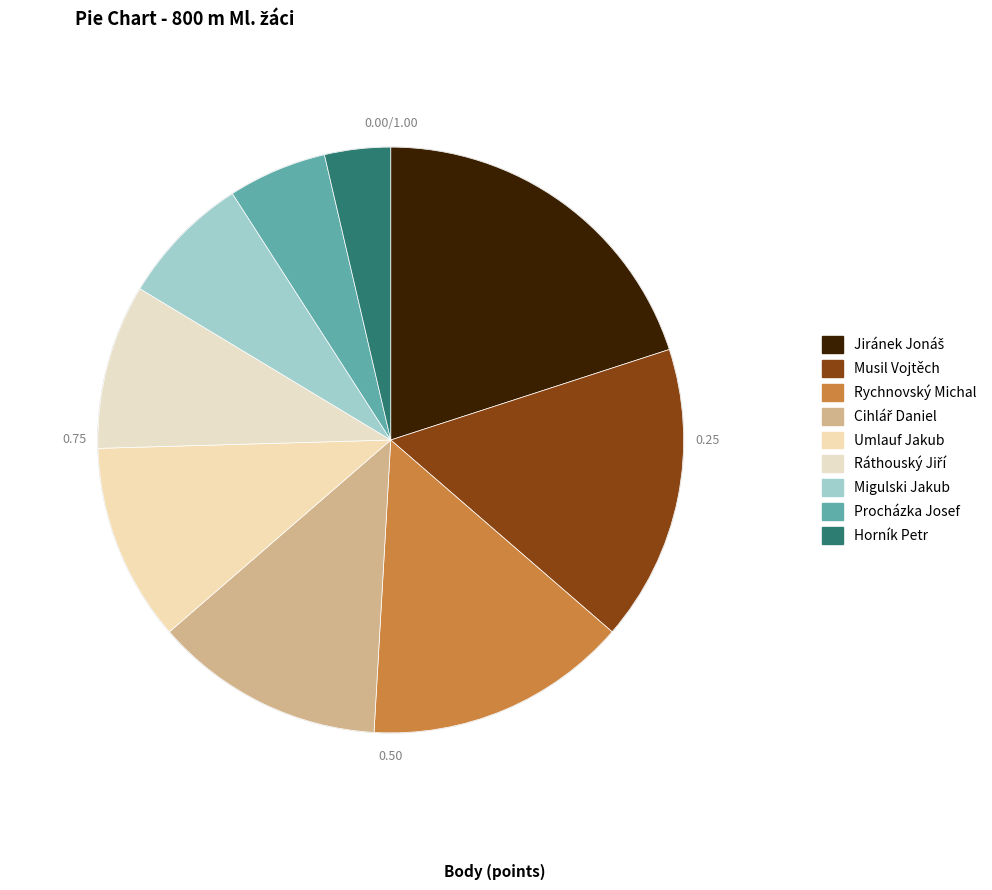

To the nearest percent, what is the combined percentage of Horník Petr and Musil Vojtěch?

20%